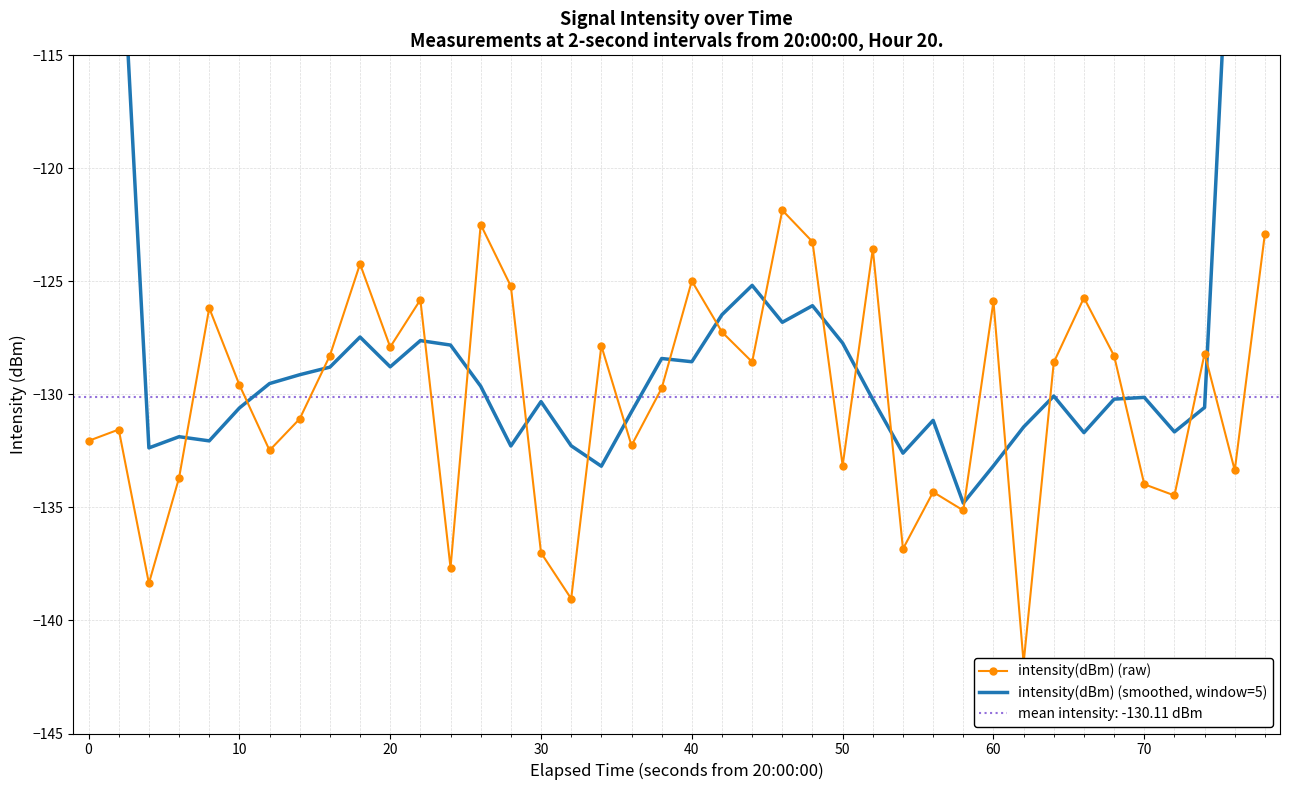

Rank the series by their average value, from lowest to highest.

intensity(dBm) (raw), intensity(dBm) (smoothed, window=5)